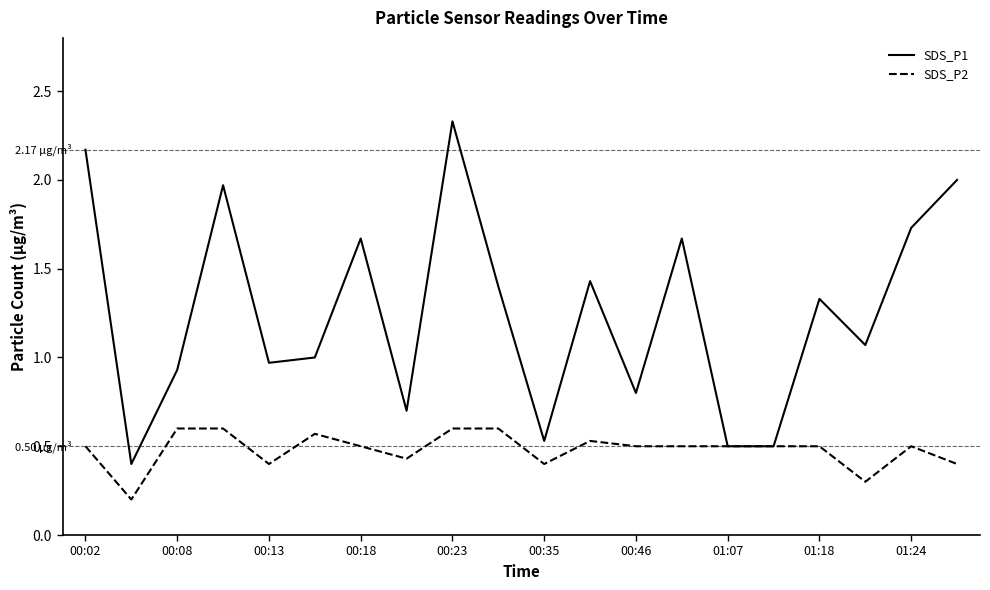

Which series has the largest total across all categories?

SDS_P1